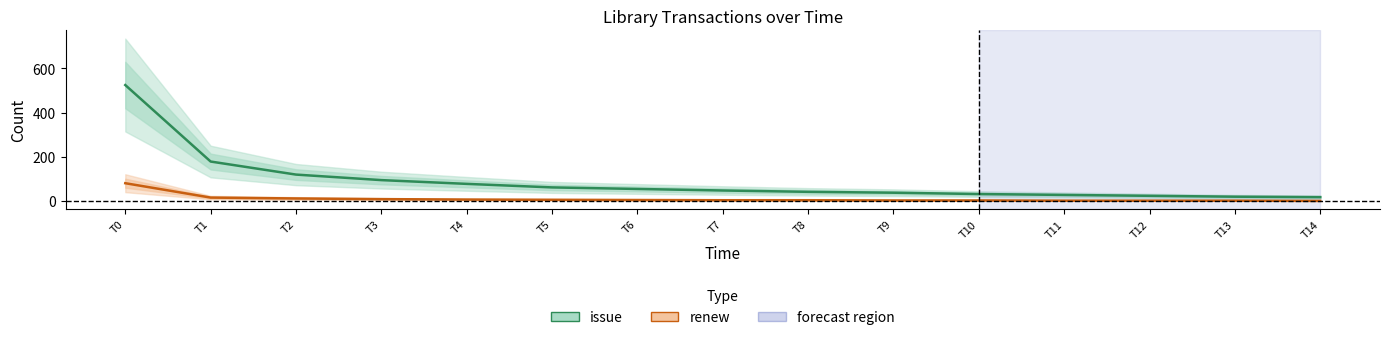

Reading left to right, list all the values displayed in this chart.

issue: T0=525	T1=179	T2=120	T3=95	T4=78	T5=62	T6=55	T7=48	T8=42	T9=38	T10=32	T11=28	T12=24	T13=20	T14=18
renew: T0=81	T1=16	T2=12	T3=9	T4=7	T5=6	T6=5	T7=4	T8=4	T9=3	T10=3	T11=2	T12=2	T13=2	T14=1